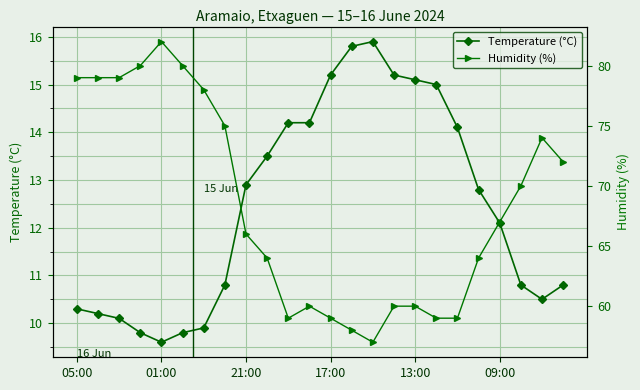

Reading right to left, transcribe all the data shown in this chart.

Temperature (°C): 10.8	10.5	10.8	12.1	12.8	14.1	15.0	15.1	15.2	15.9	15.8	15.2	14.2	14.2	13.5	12.9	10.8	9.9	9.8	9.6	9.8	10.1	10.2	10.3
Humidity (%): 72.0	74.0	70.0	67.0	64.0	59.0	59.0	60.0	60.0	57.0	58.0	59.0	60.0	59.0	64.0	66.0	75.0	78.0	80.0	82.0	80.0	79.0	79.0	79.0